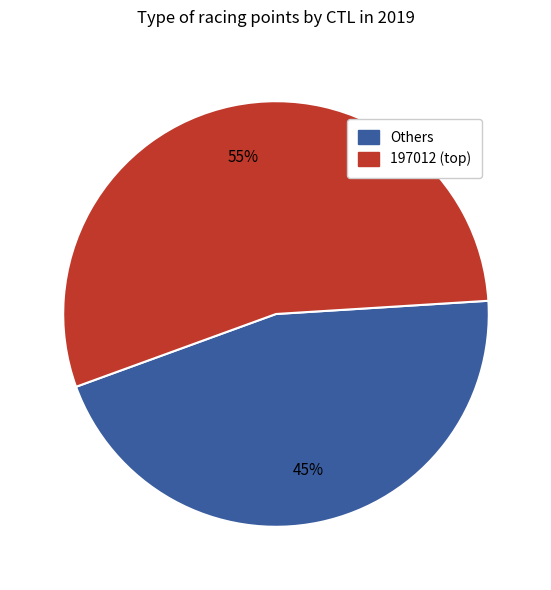

To the nearest percent, what is the average slice percentage?

50%